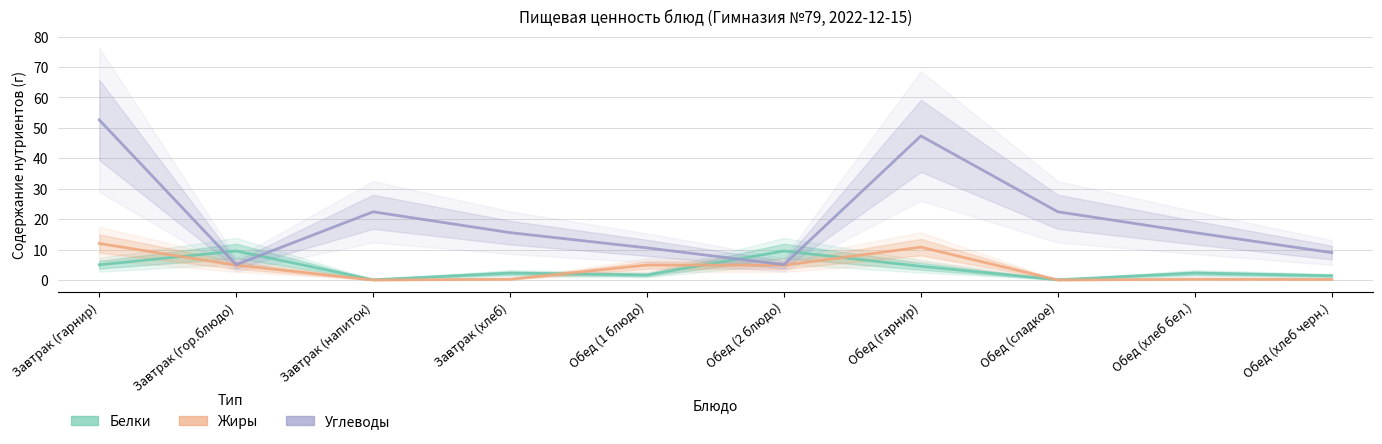

Which series has the widest spread of values?

Углеводы